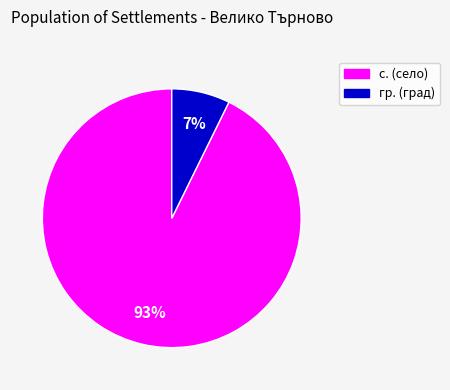

How many slices are in this pie chart?

2